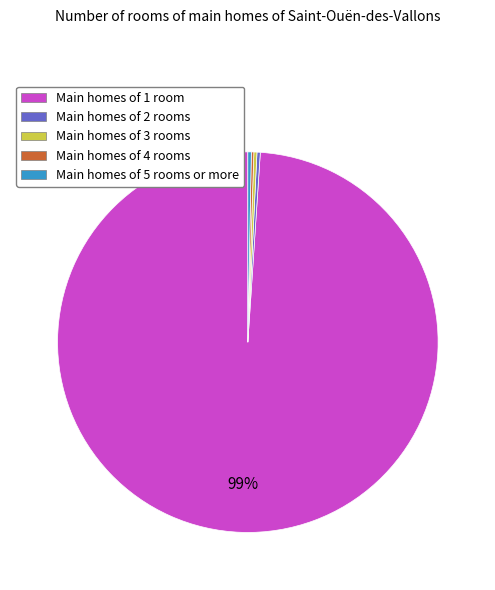

Combined, do Main homes of 1 room and Main homes of 2 rooms account for over 50%?

Yes